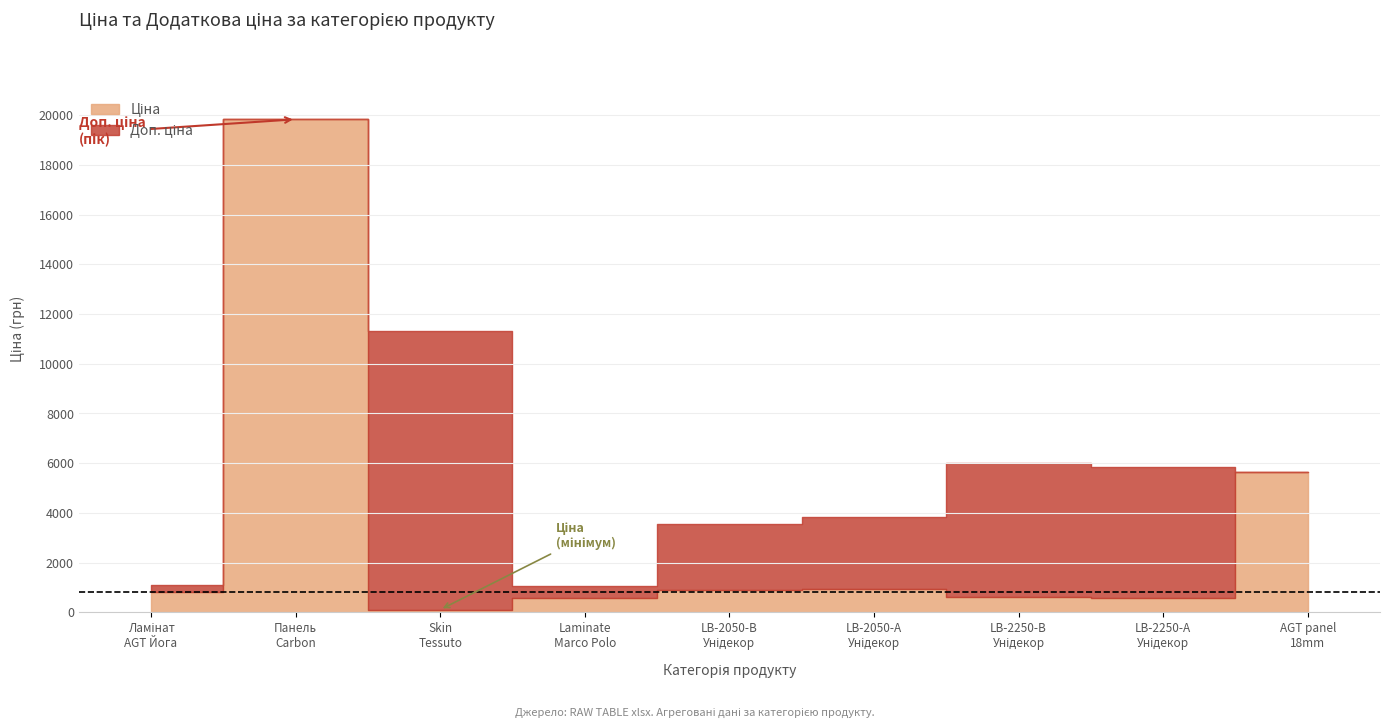

Reading left to right, what are all the values shown in this chart?

Ціна: Ламінат AGT Йога Преміум=813.0	Панель Carbon Carbon 19 мм. Металдекор=19831.1	Skin Tessuto edge=113.3	Laminate AGT Marco Polo=586.0	LB-2050-В Унідекор=889.9	LB-2050-А Унідекор=957.1	LB-2250-В Унідекор=602.1	LB-2250-А Унідекор=585.3	AGT panel 18 mm. Unidecor=5636.0
Доп. ціна: Ламінат AGT Йога Преміум=1101.8	Панель Carbon Carbon 19 мм. Металдекор=19831.1	Skin Tessuto edge=11334.0	Laminate AGT Marco Polo=1074.5	LB-2050-В Унідекор=3559.7	LB-2050-А Унідекор=3828.4	LB-2250-В Унідекор=6020.8	LB-2250-А Унідекор=5852.9	AGT panel 18 mm. Unidecor=5636.0